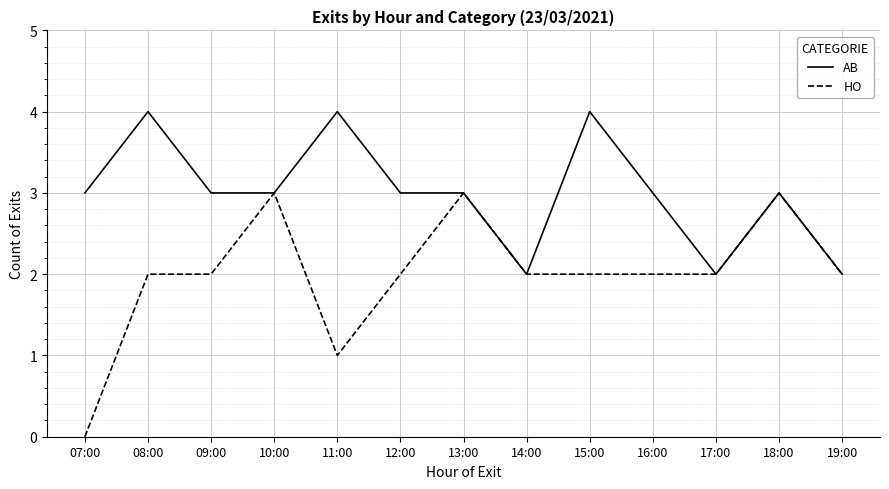

Which series has the largest range (max minus min)?

HO